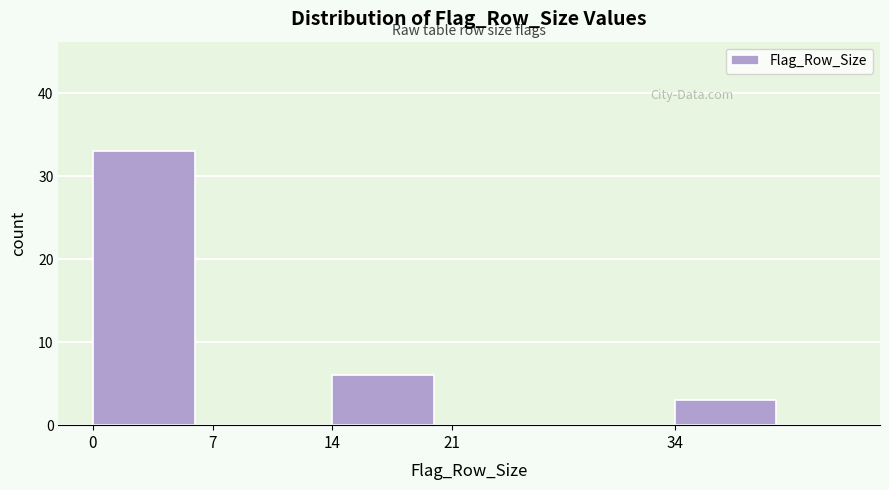

Reading left to right, transcribe all the data shown in this chart.

0=33	7=0	14=6	21=0	34=3